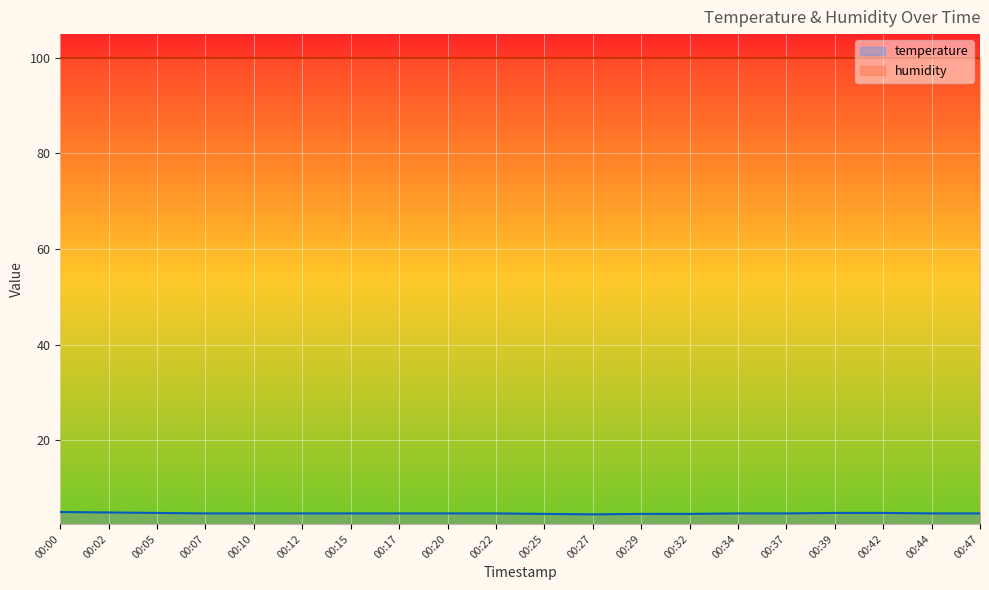

What is the sum of the values at 00:42 and 00:22?

9.5